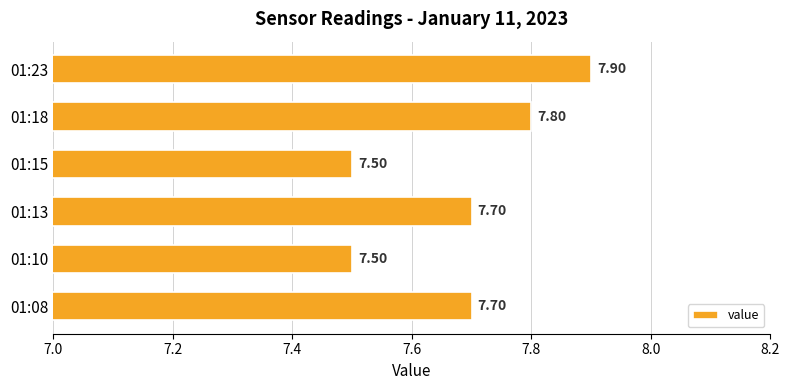

What is the sum of all values?

46.1